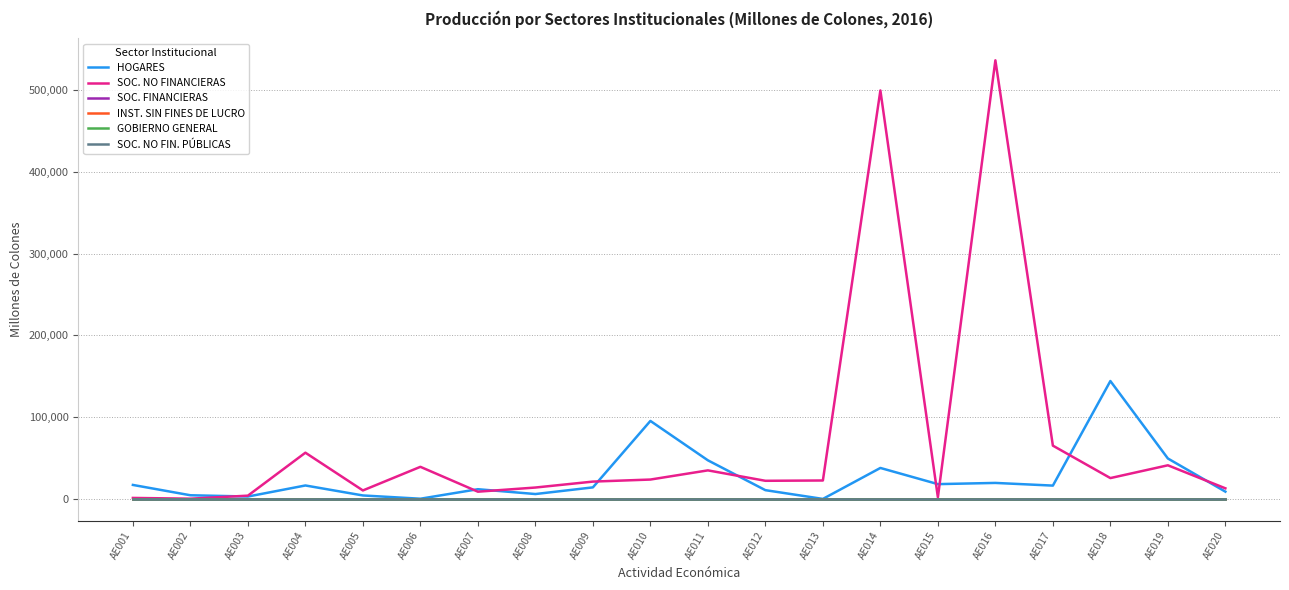

True or false: SOC. NO FINANCIERAS has a value of 39056.9 at AE018.

False